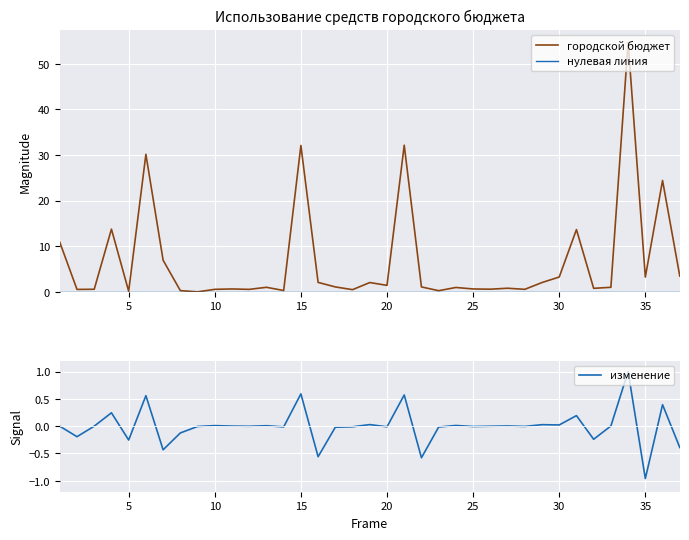

True or false: городской бюджет and нулевая линия intersect in this chart.

False